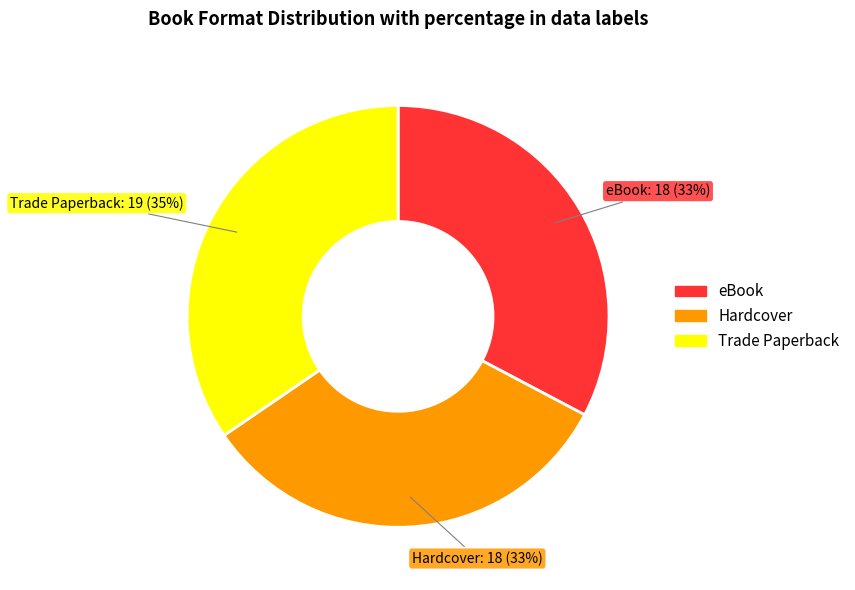

To the nearest percent, what is the difference between the Trade Paperback and eBook slice percentages?

2%